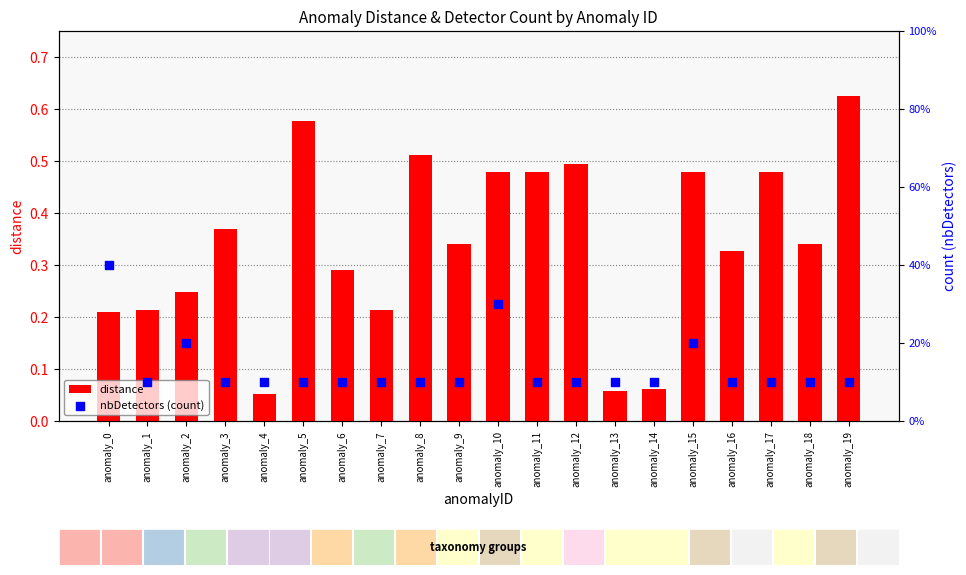

Which series has the largest Y range (max minus min)?

nbDetectors (count)